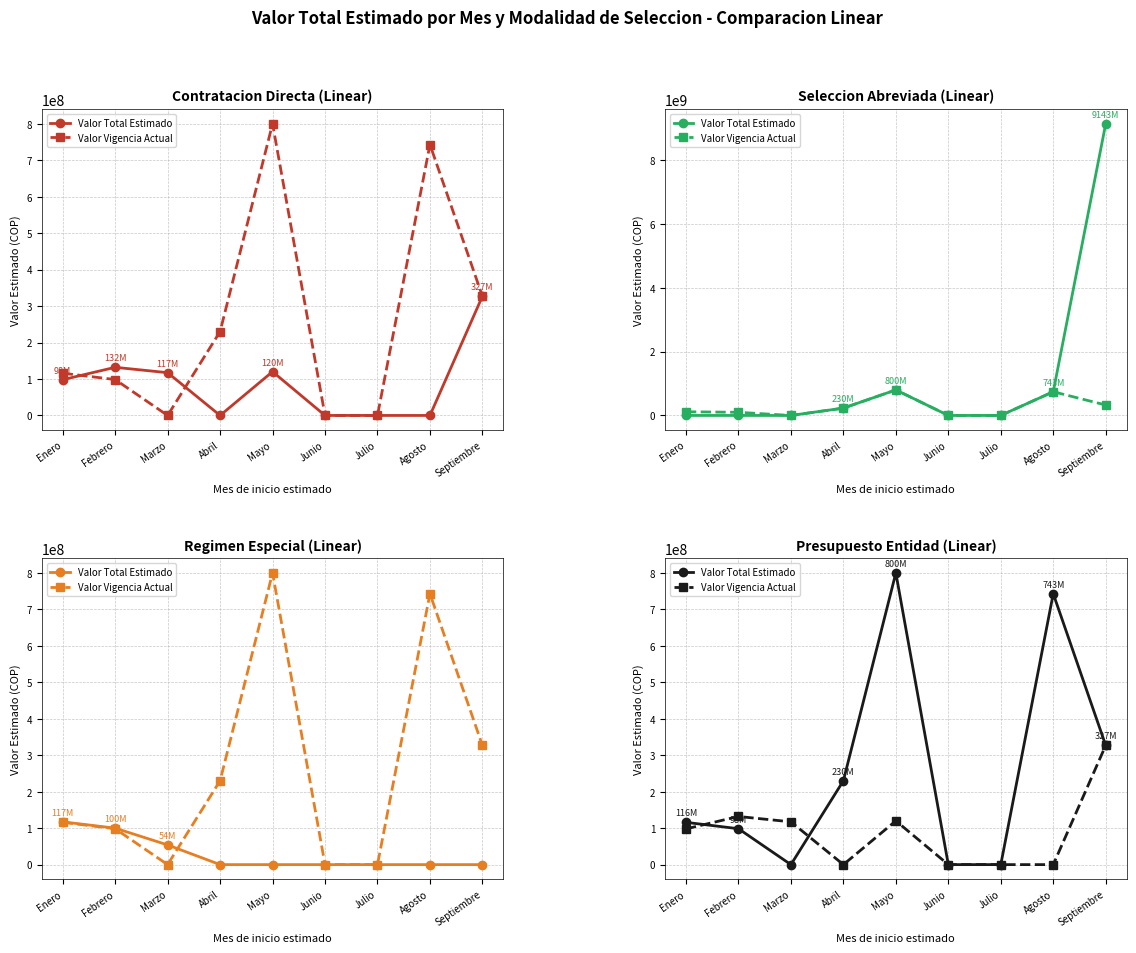

Between Agosto and Marzo, which is larger?

Agosto